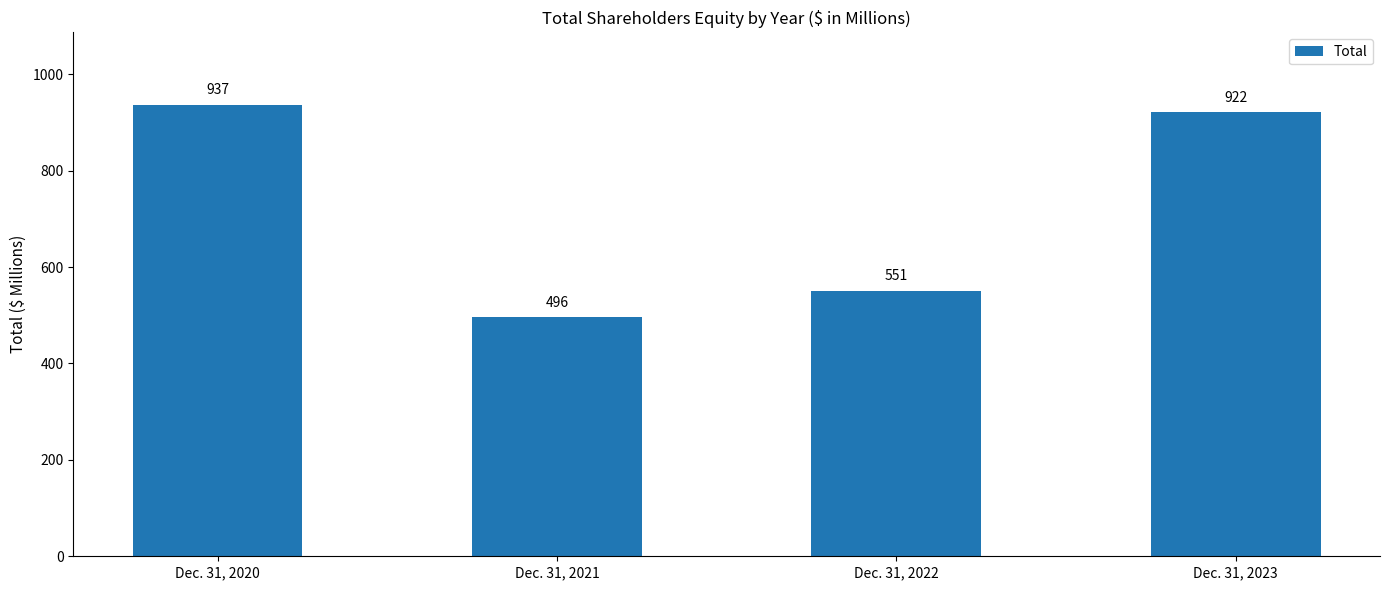

Count the number of categories in the chart.

4